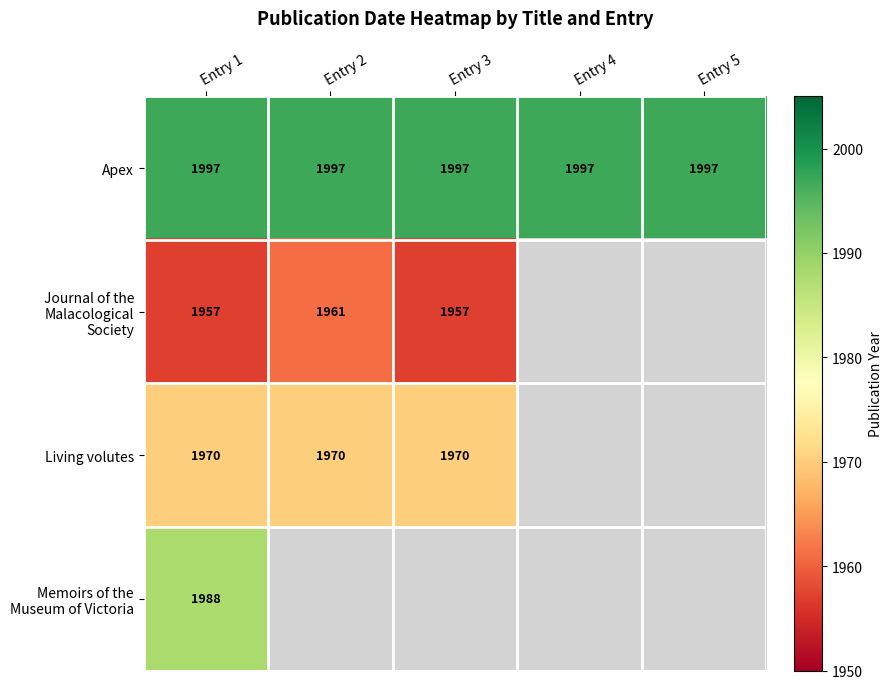

At which category is the sum across all series the highest?

Entry 1